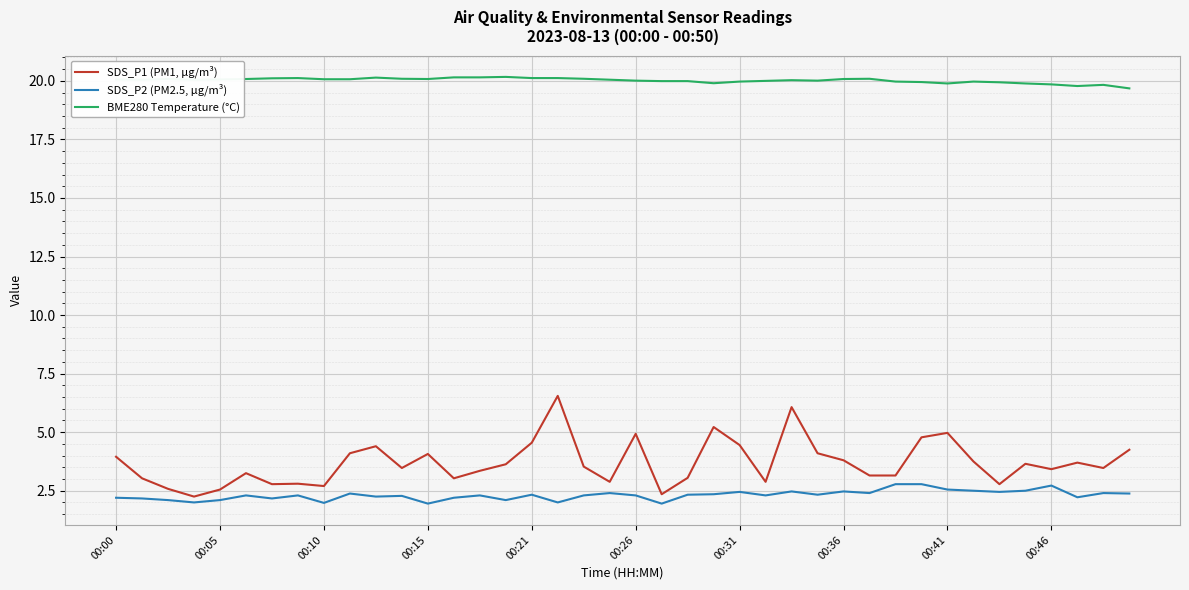

What is the difference between the maximum and minimum values in the BME280 Temperature (°C) series?

0.5